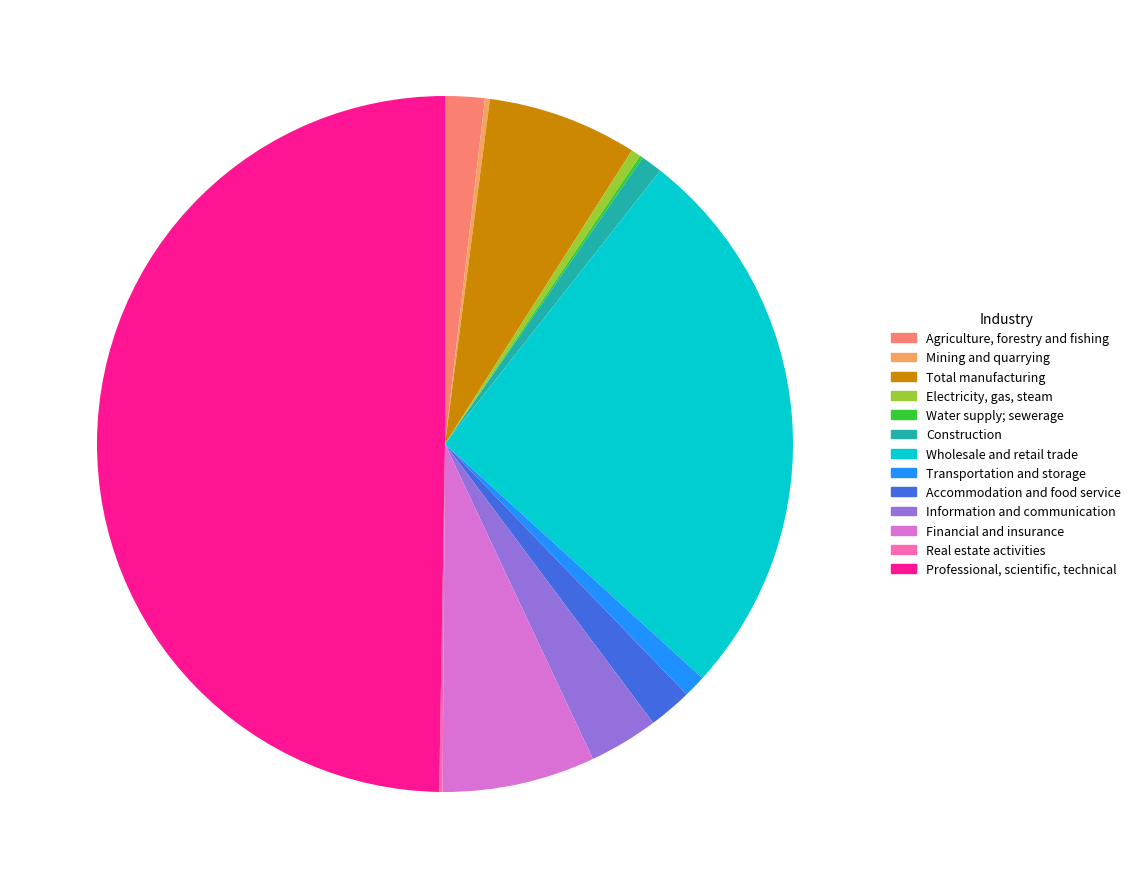

Which has a higher value, Construction or Information and communication?

Information and communication